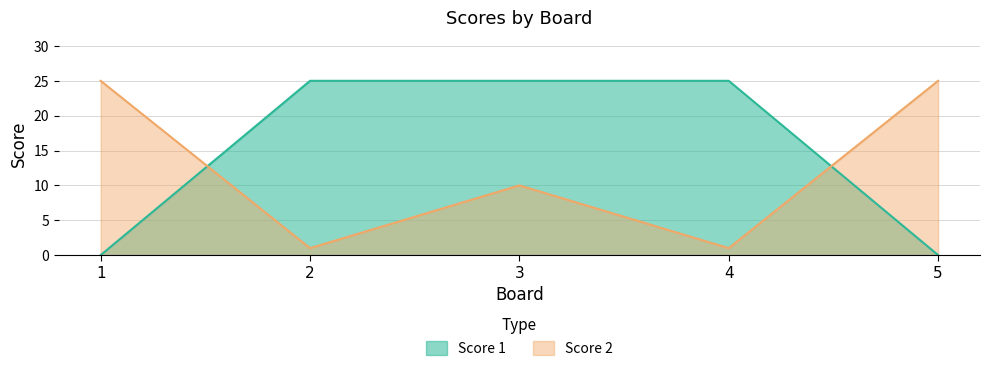

Count the Score 1 values in the range 0 to 25.

5